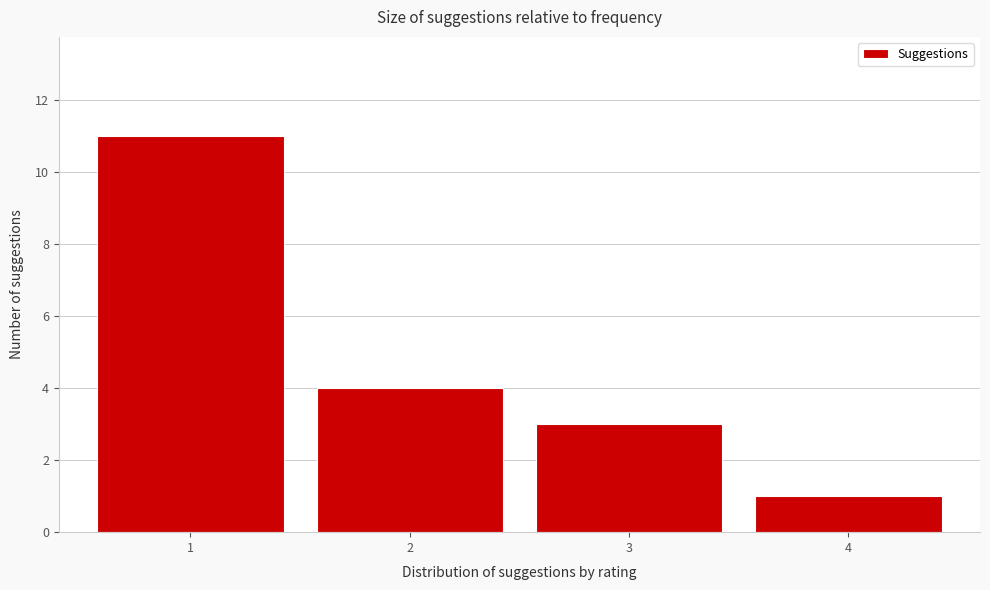

Reading left to right, transcribe this chart: for each bar, give the range it covers on the x-axis and its height. The values are not printed on the chart, so give them approximately, as read against the axis.

0.5 to 1.5: 11
1.5 to 2.5: 4
2.5 to 3.5: 3
3.5 to 4.5: 1